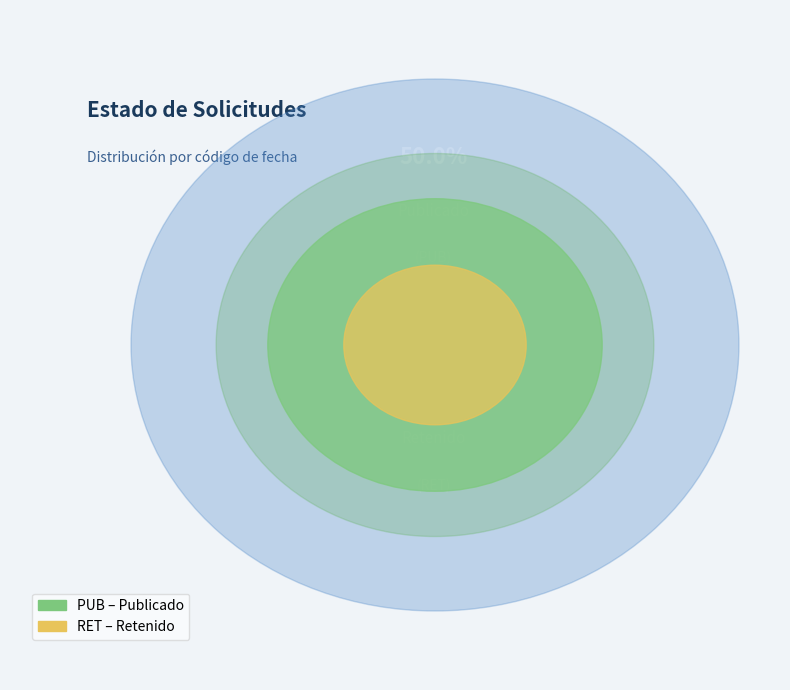

How many slices are in this pie chart?

2